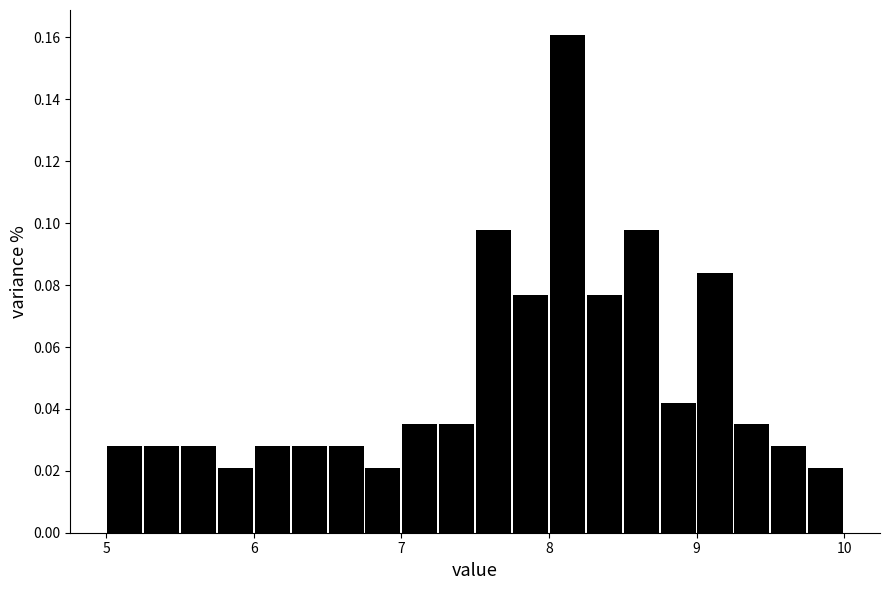

Around what value on the x-axis is the tallest bar? Give the approximate position of its centre, as read against the axis.

8.1